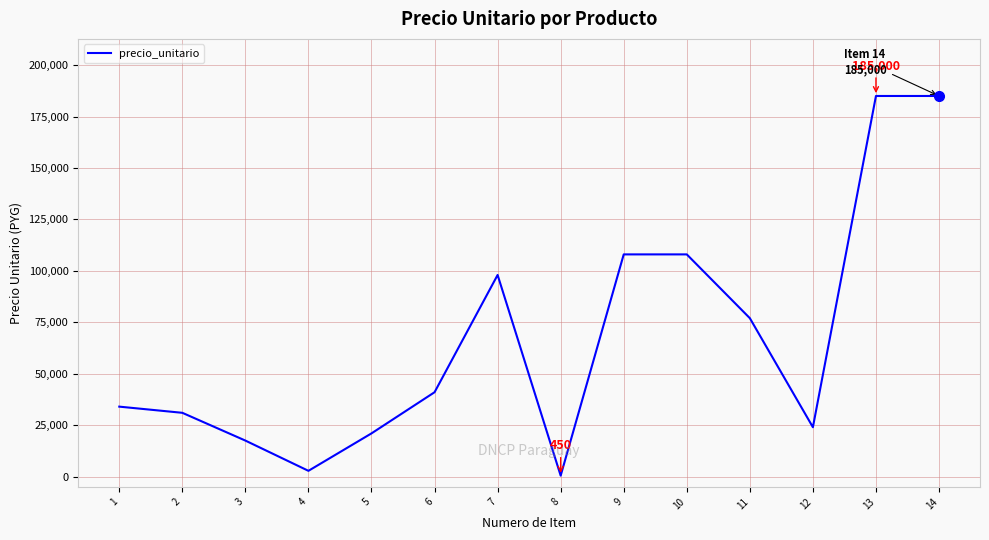

The value at 12 is 8749. True or false?

False